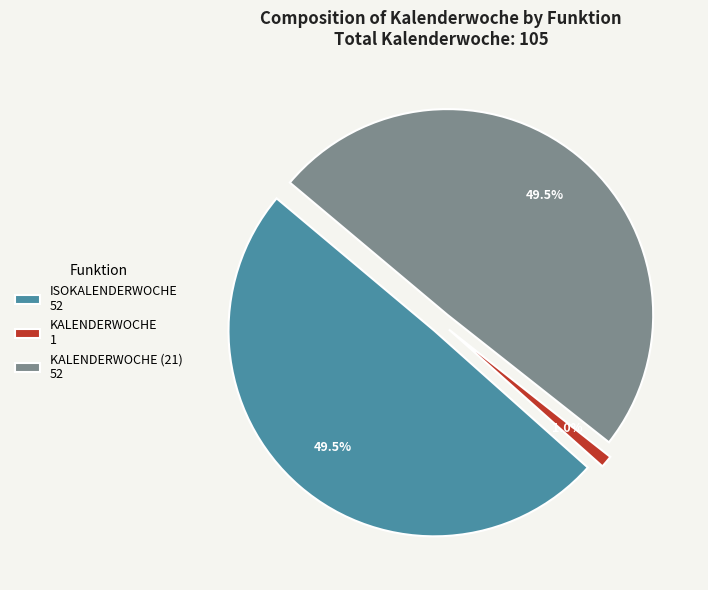

To the nearest percent, what is the difference between the =KALENDERWOCHE(A3) and =ISOKALENDERWOCHE(A2) slice percentages?

49%